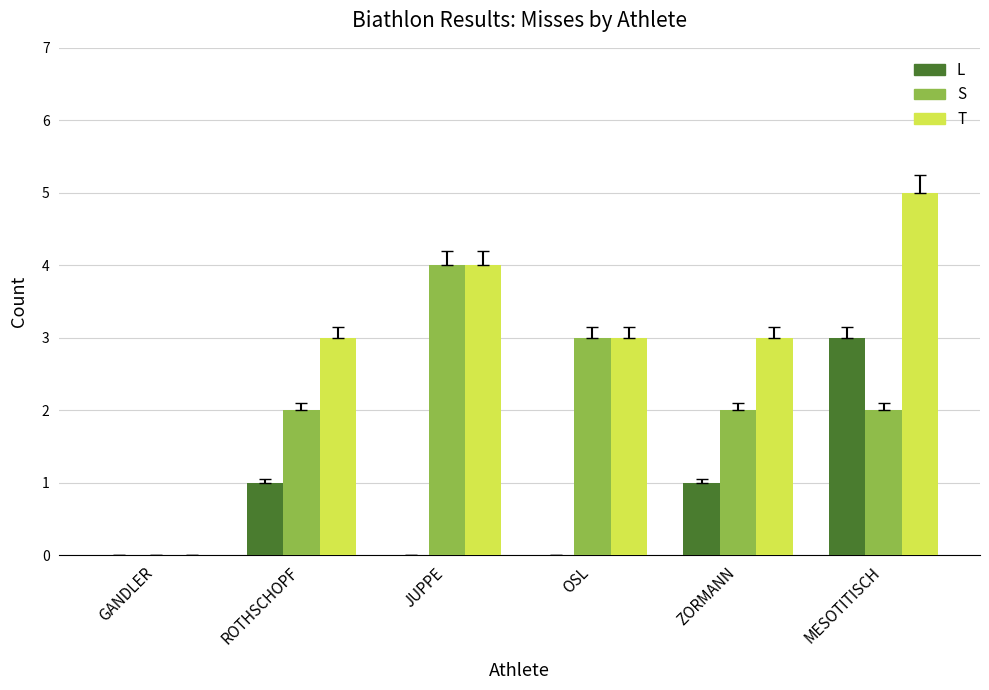

How many distinct data groups are displayed?

3